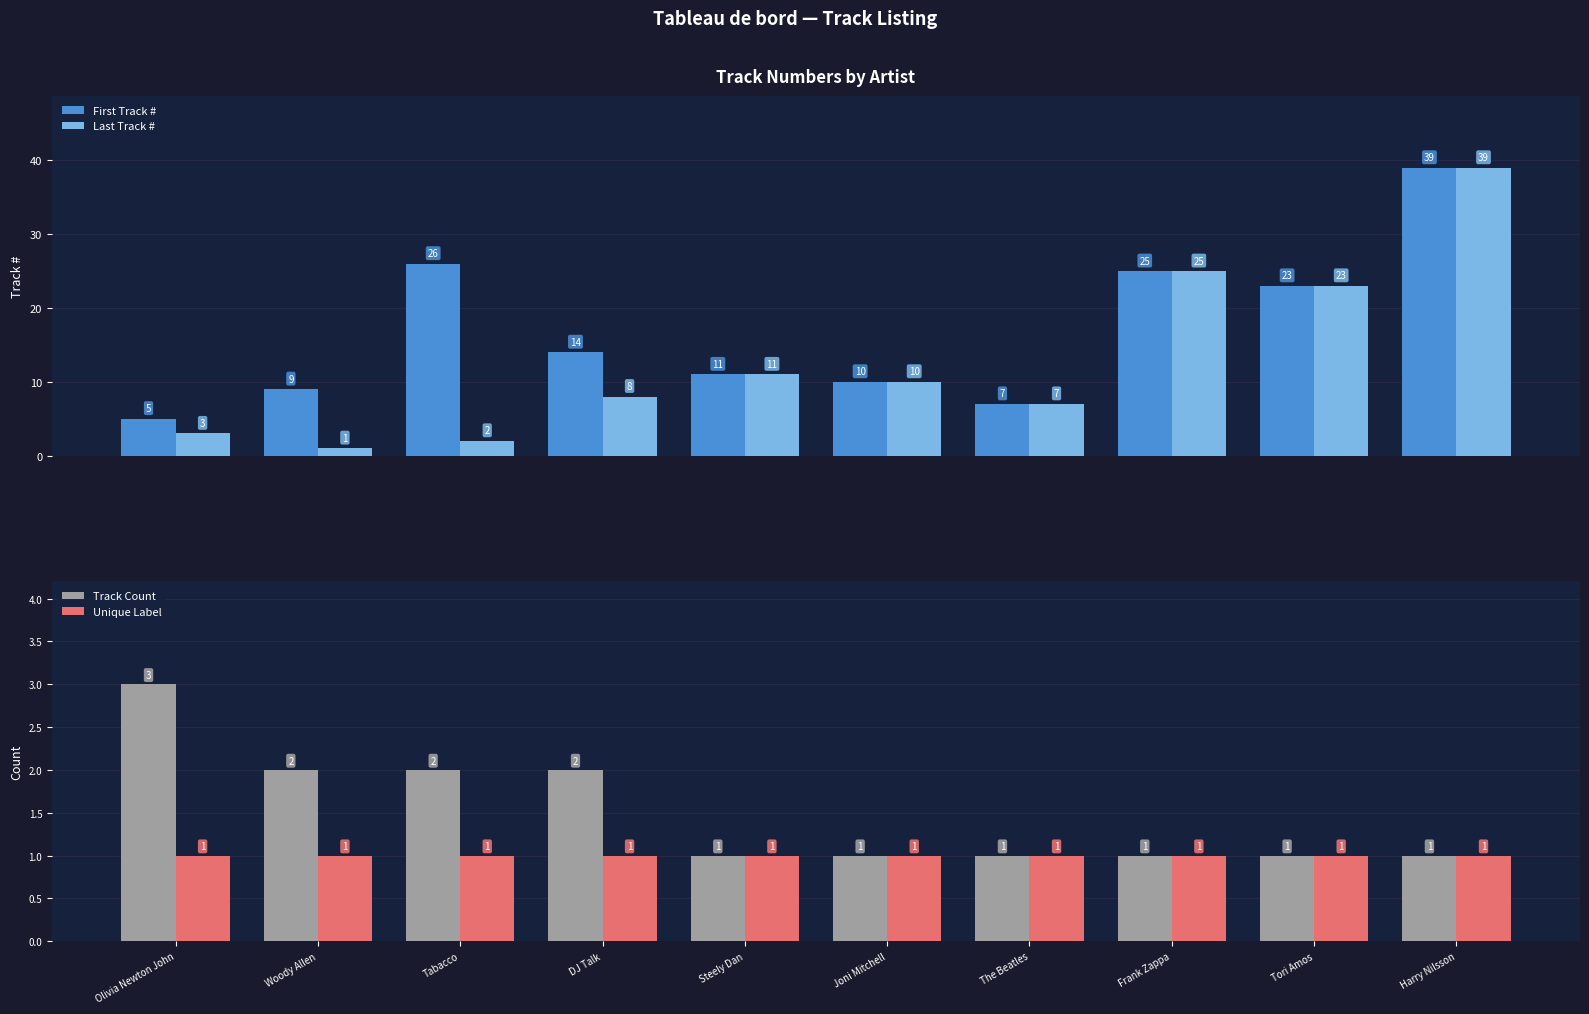

What is the label of the 6th bar from the left?

Joni Mitchell